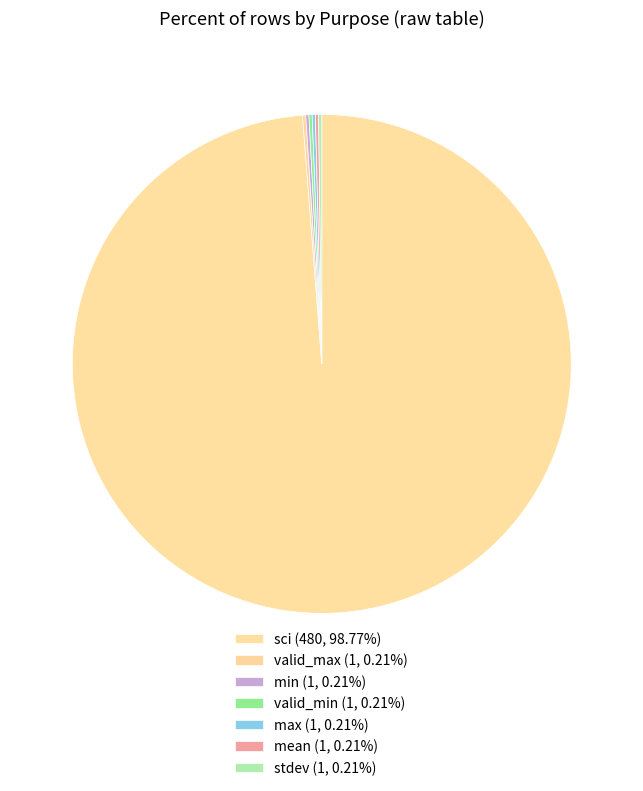

Count the number of slices in the pie.

7